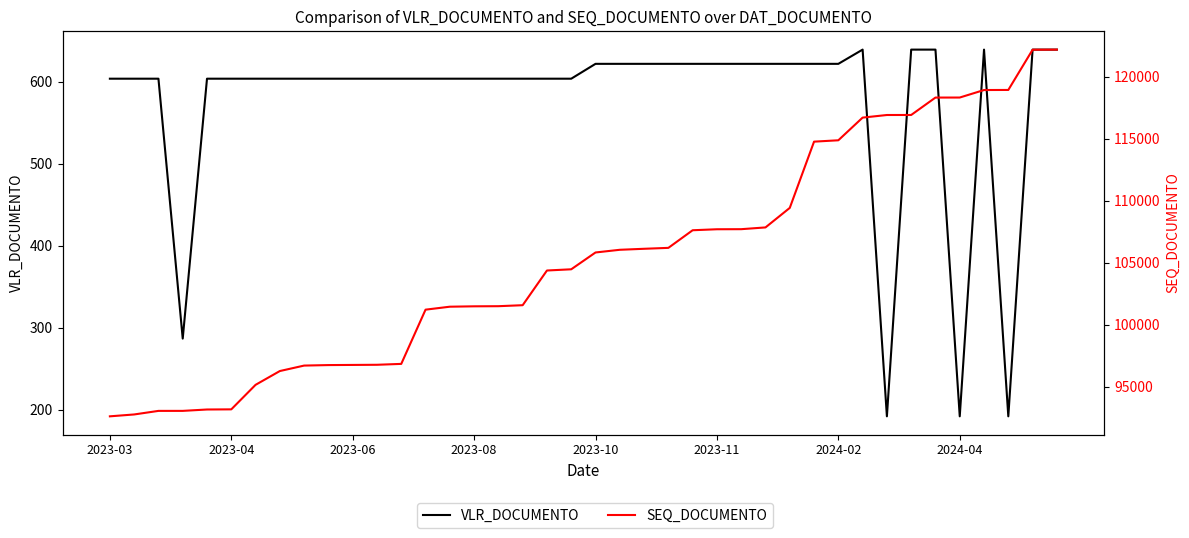

What value does the SEQ_DOCUMENTO series have at 19?

104468.0